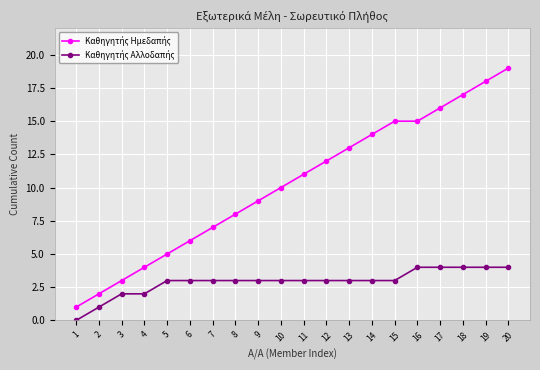

At which category is the sum across all series the highest?

20